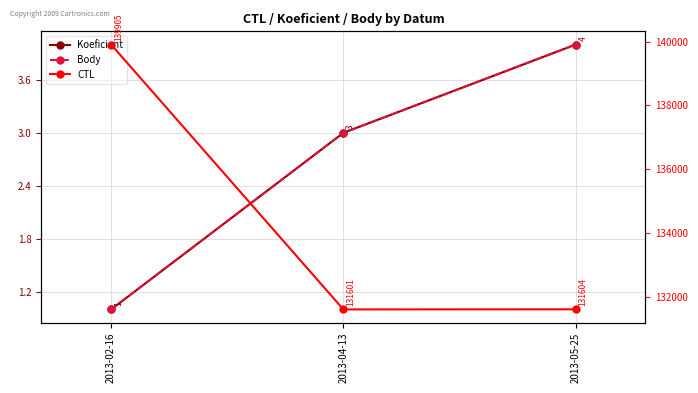

Is it true that Body equals 3 at 2013-04-13?

True